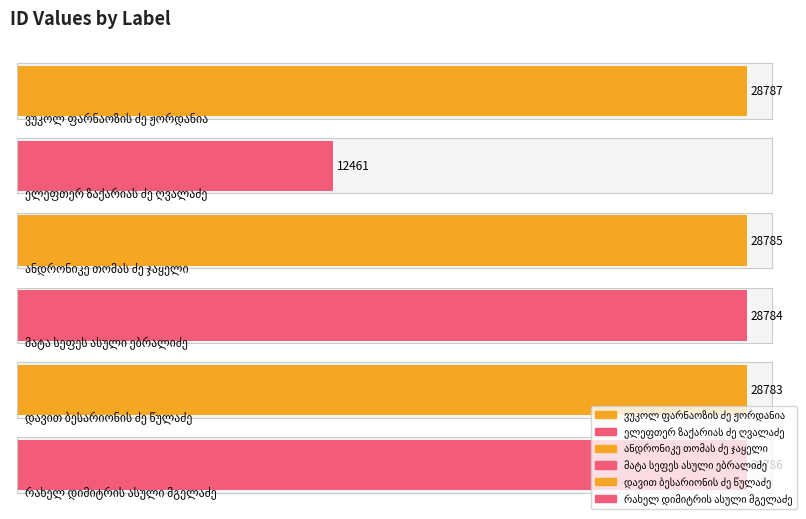

What is the minimum value shown in the chart?

12461